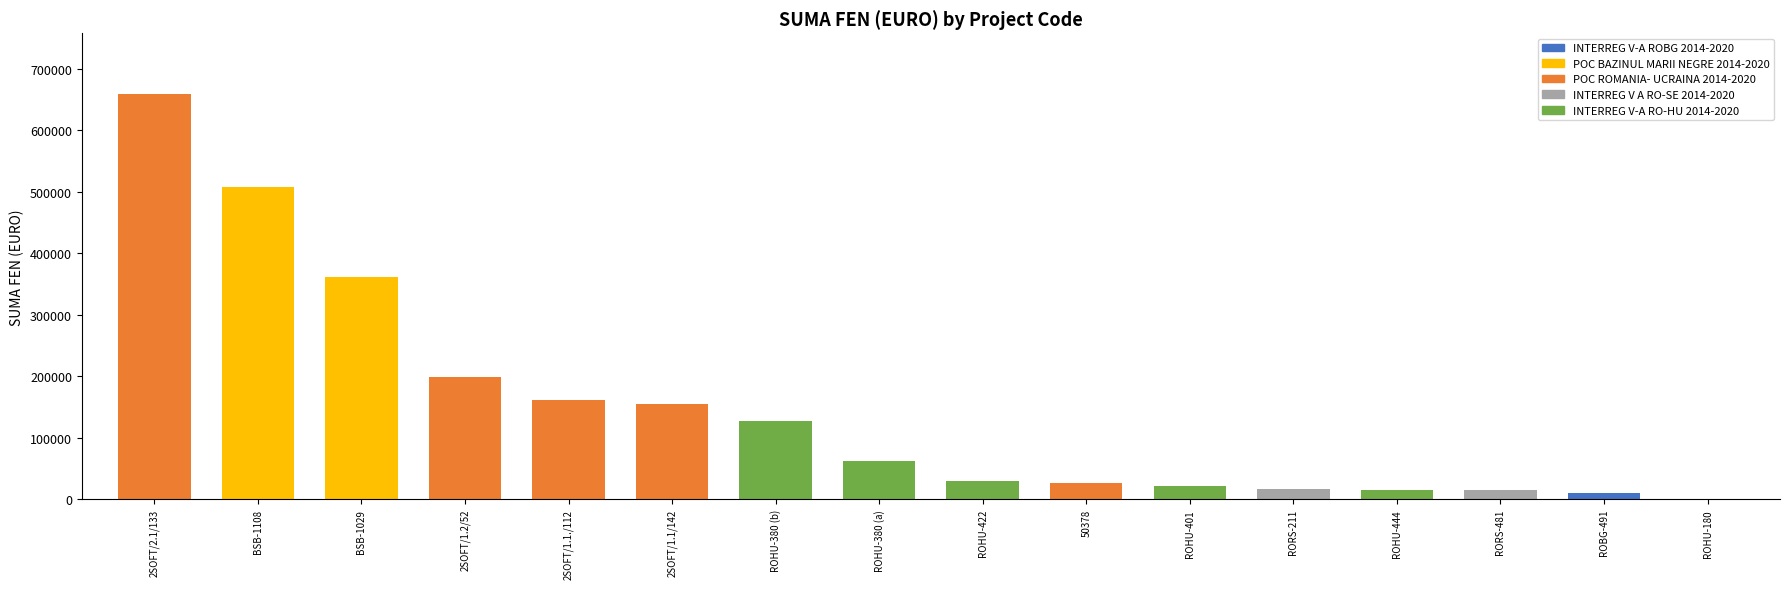

Is it true that the value at BSB-1108 is 506774.2?

True